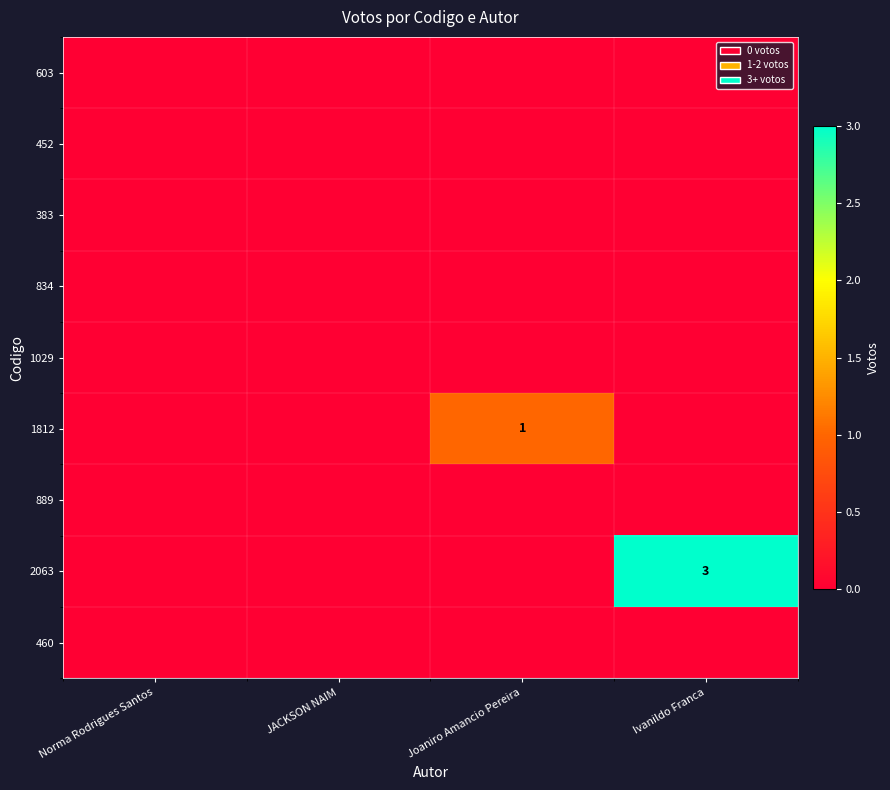

What is the spread (max minus min) of values at Joaniro Amancio Pereira?

1